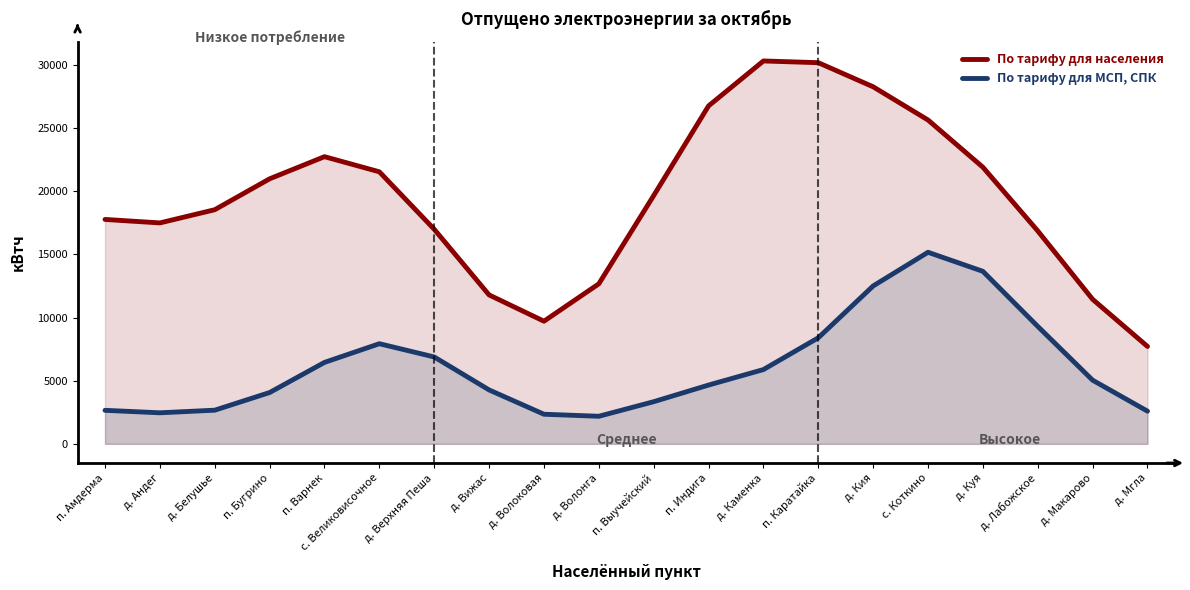

Reading left to right, what are all the values shown in this chart?

По тарифу для населения: 17772	17497	18542	20989	22743	21544	16994	11794	9713	12674	19663	26763	30322	30186	28276	25646	21907	16862	11446	7713
По тарифу для МСП, СПК: 2655	2459	2666	4064	6450	7931	6881	4271	2345	2184	3338	4656	5883	8400	12505	15172	13662	9302	5041	2589